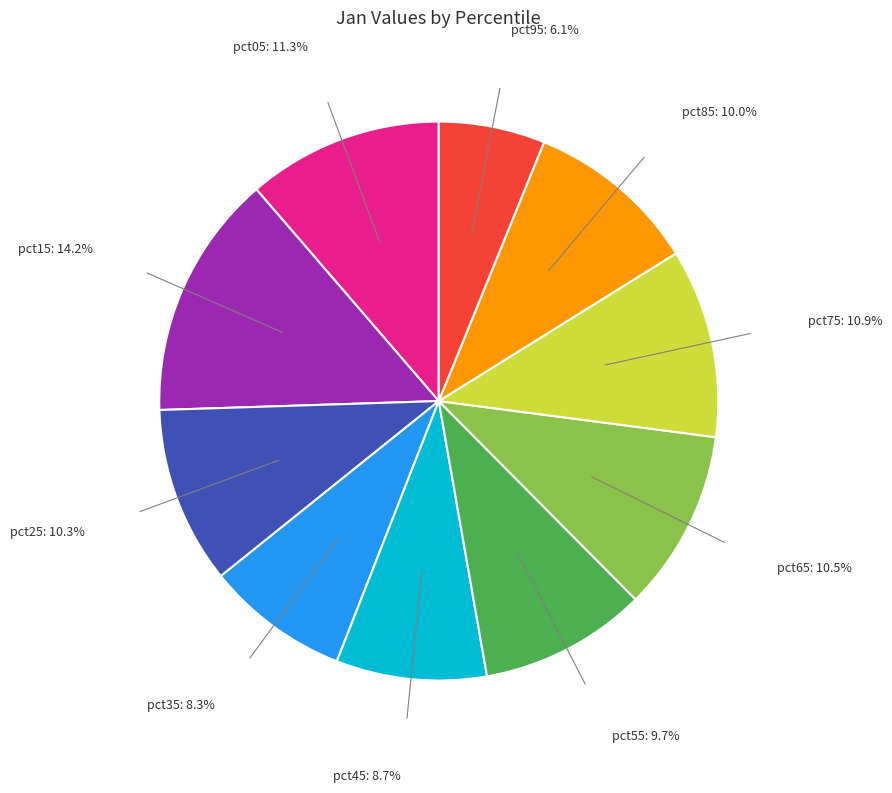

To the nearest percent, what is the average slice percentage?

10%